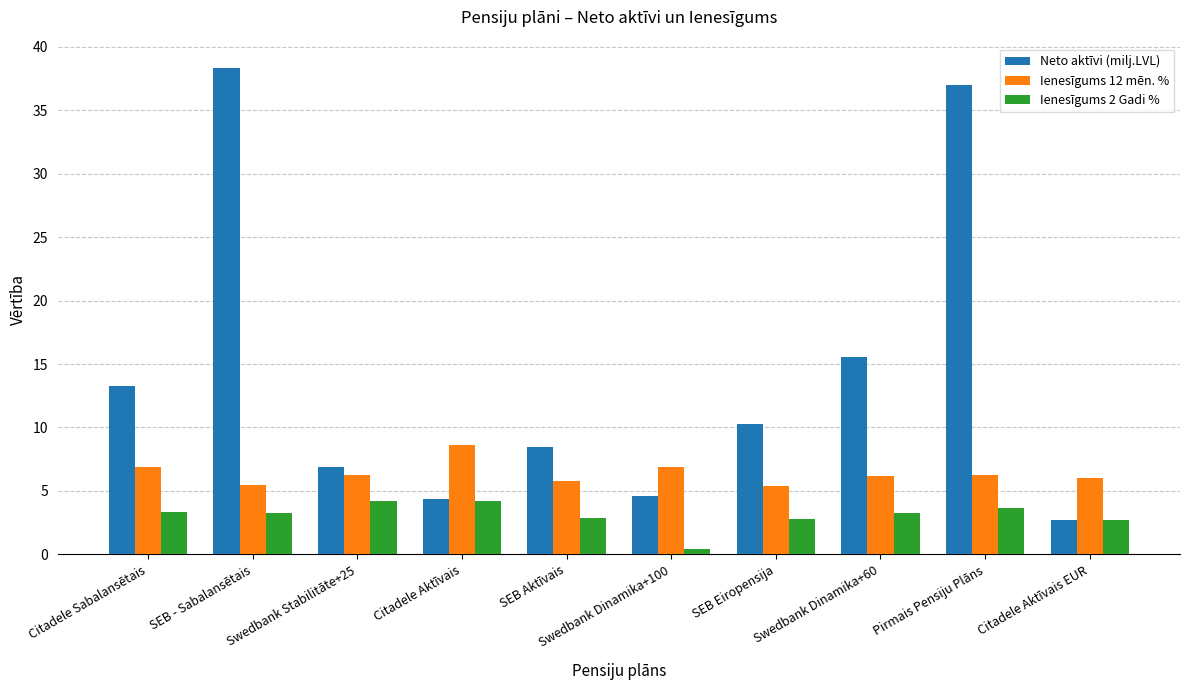

What is the value of the Ienesīgums 12 mēn. % bar at the 9th from the left?

6.2